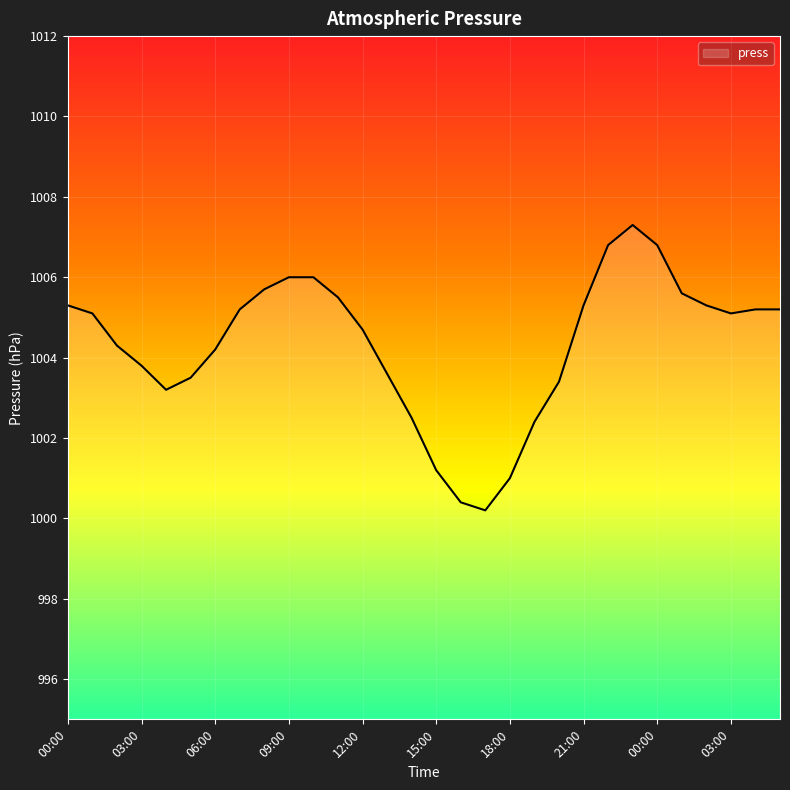

What is the maximum value shown in the chart?

1007.3